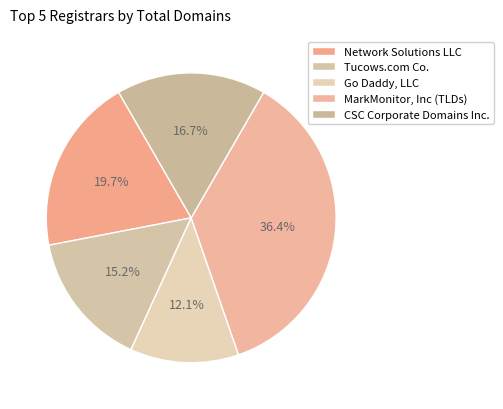

Combined, do Tucows.com Co. and Network Solutions LLC account for over 50%?

No